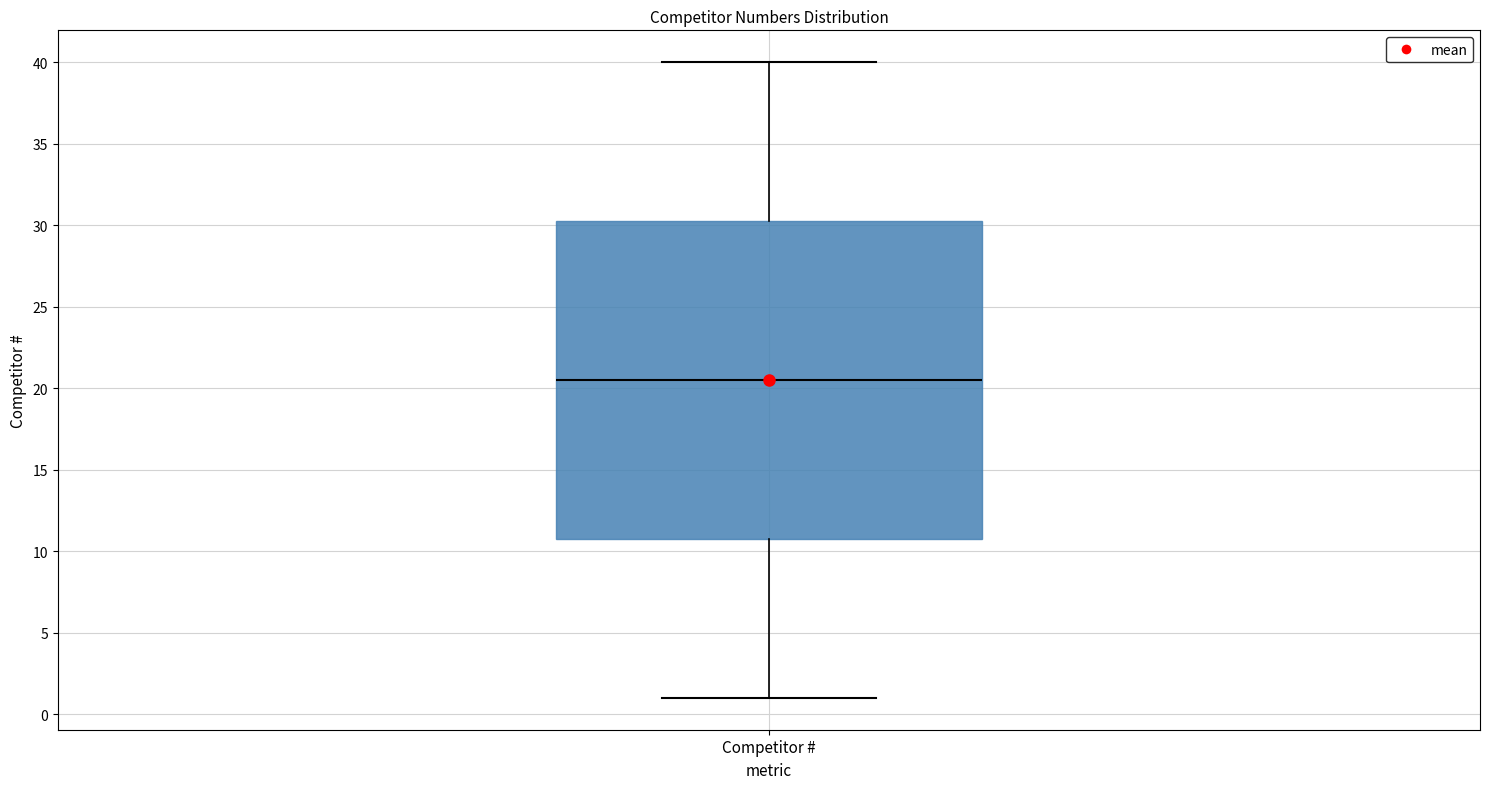

Read this box plot against the y-axis: the position of the median line, the range covered by the box, and the ends of both whiskers. The values are not printed on the chart, so give them approximately, as read against the axis.

median 20.5, box 11.0 to 30.5, whiskers 1.0 to 40.0